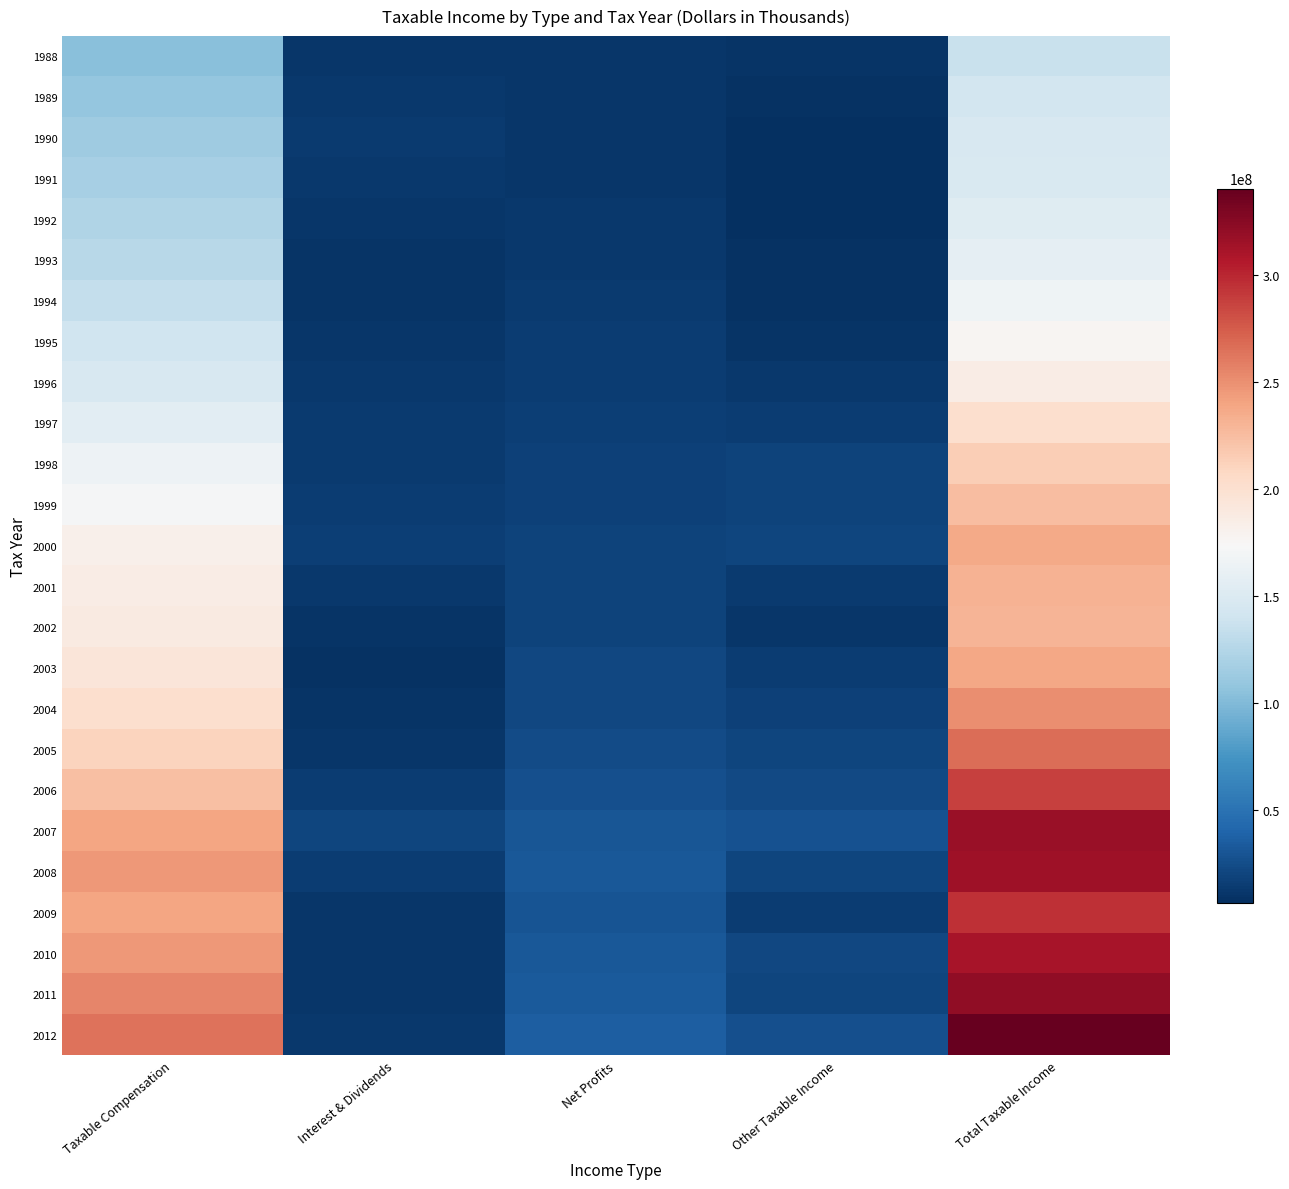

How many distinct data groups are displayed?

25